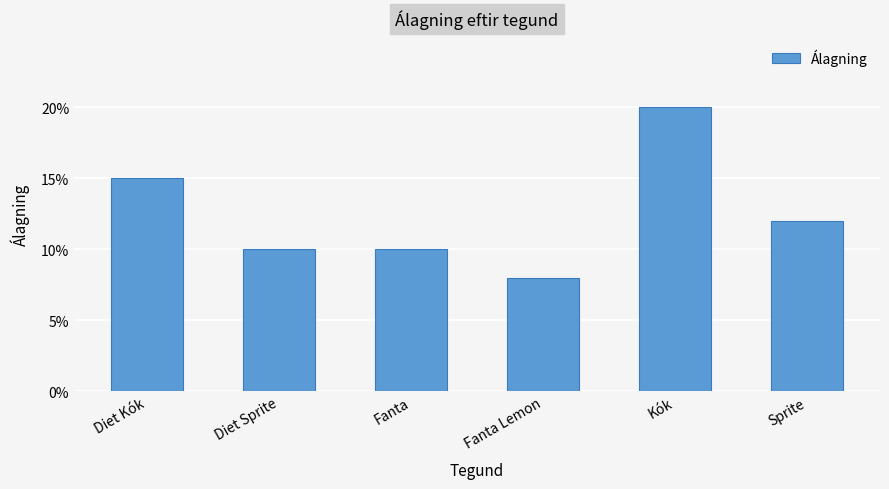

Does the chart contain any negative values?

No